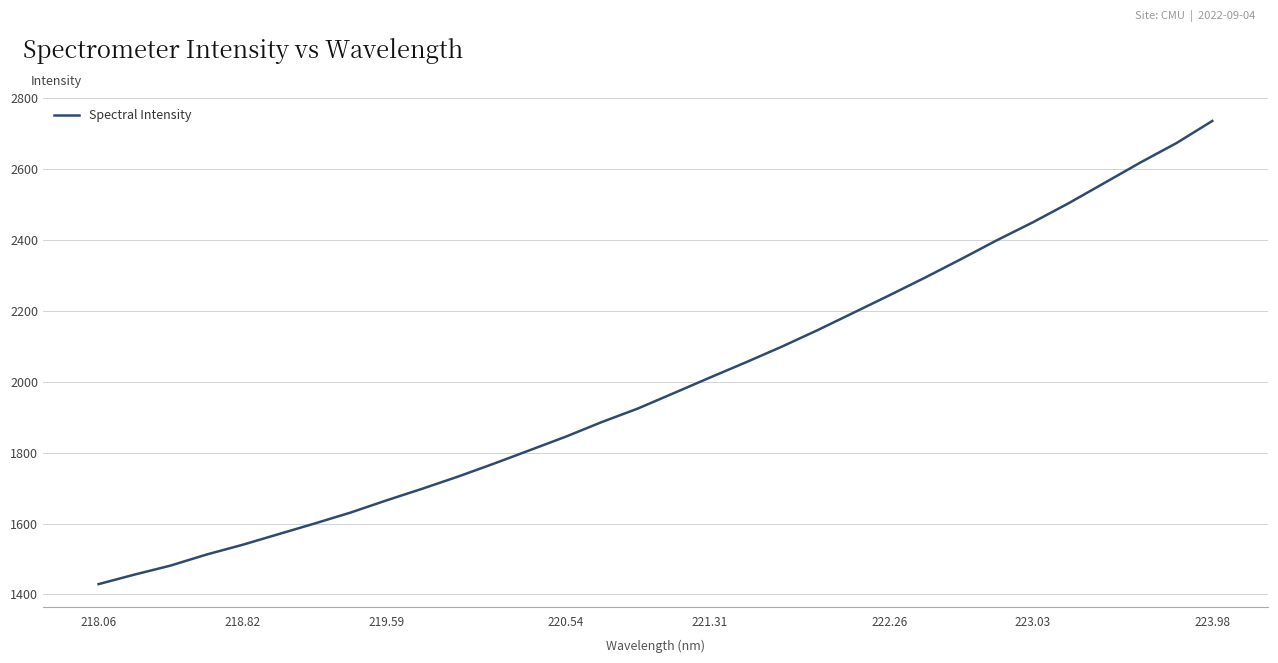

What is the maximum value shown in the chart?

2735.0